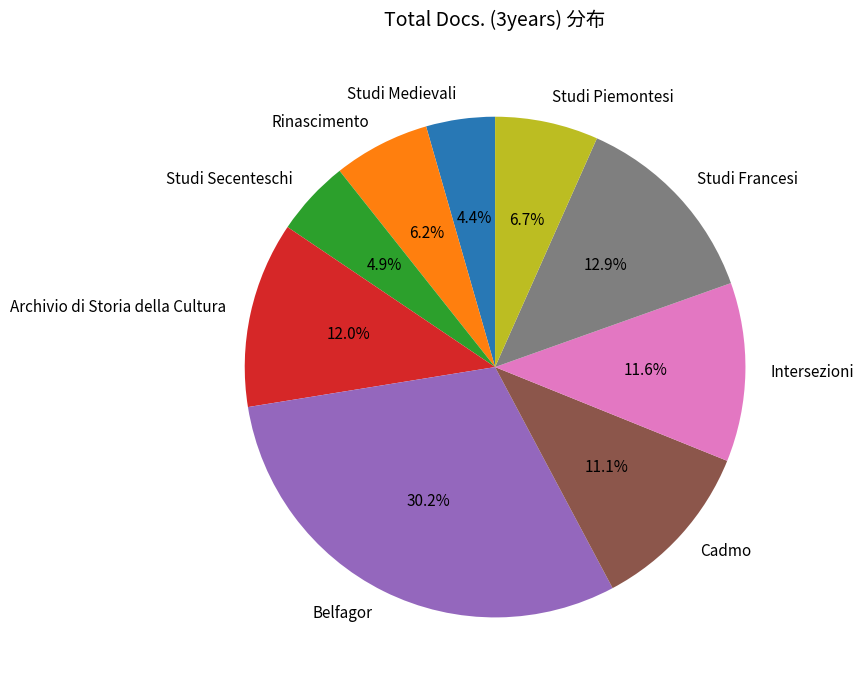

Is the sum of Rinascimento and Intersezioni greater than half?

No